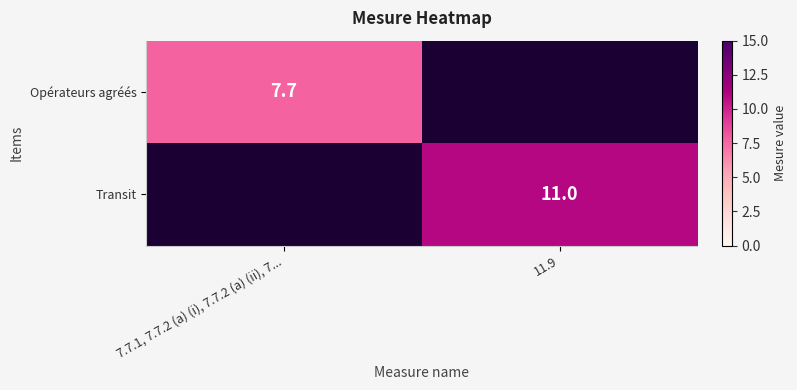

Between 7.7.1, 7.7.2 (a) (i), 7.7.2 (a) (ii), 7... and 11.9, which is larger?

11.9